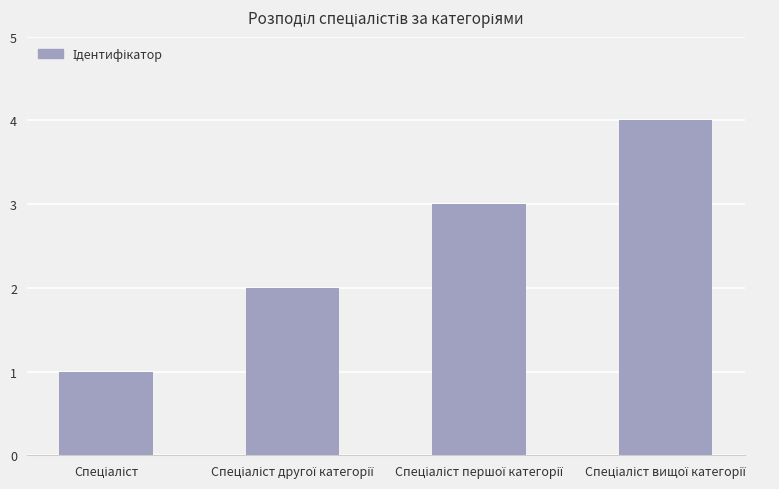

What is the maximum value shown in the chart?

4